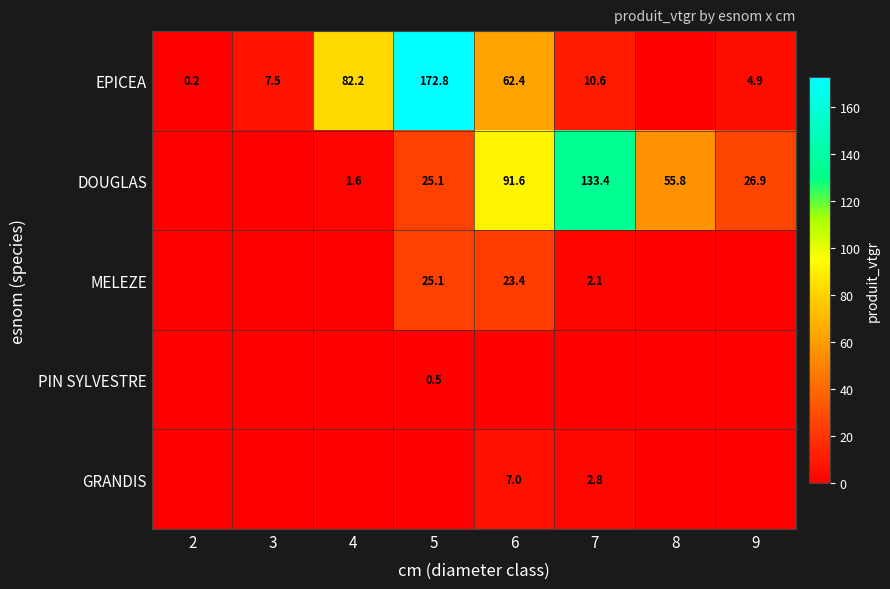

The value of DOUGLAS at 4 is 1.6. True or false?

True